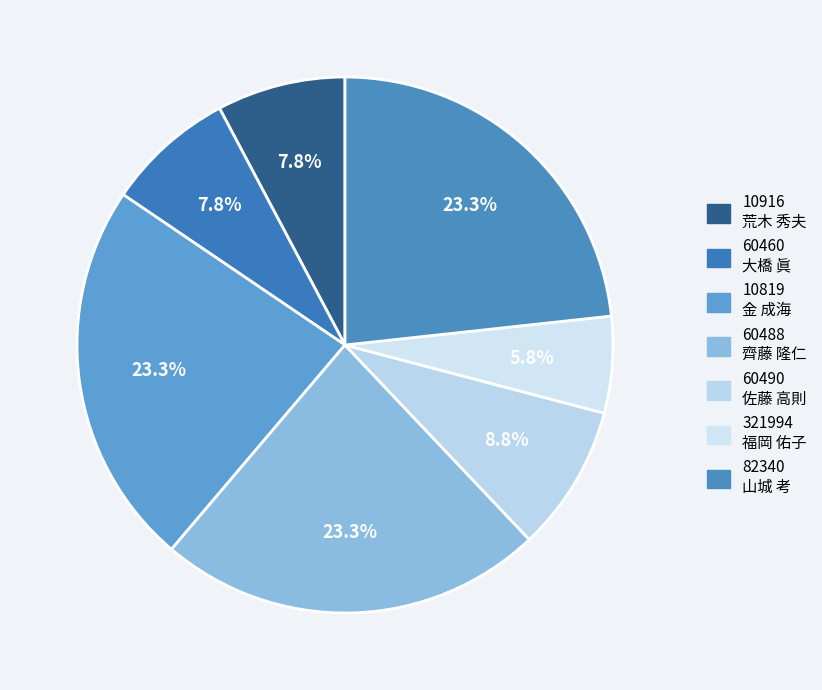

How many segments does this pie chart have?

7